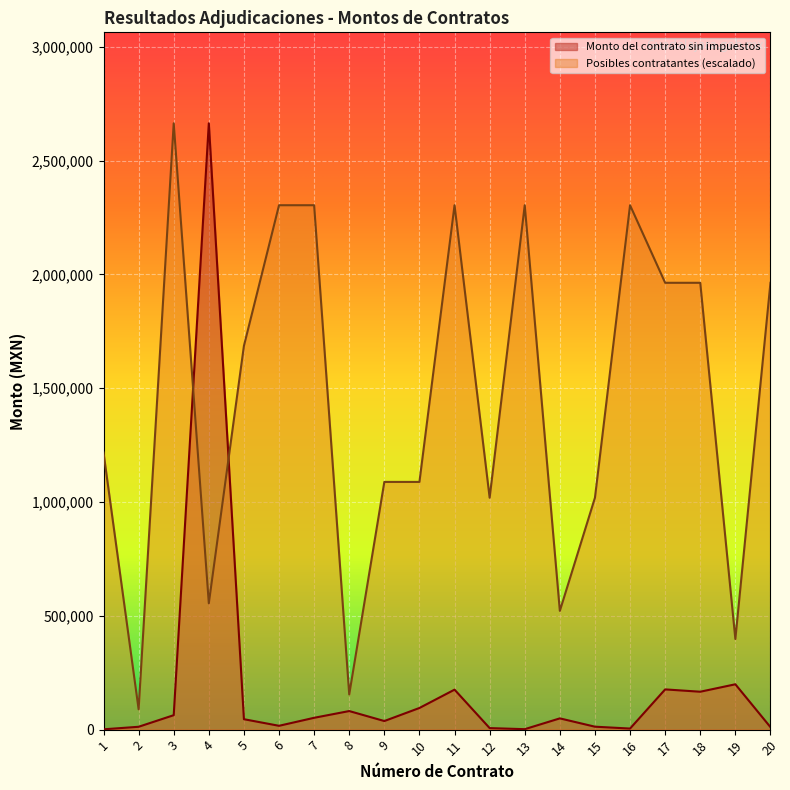

What is the value of the Posibles contratantes point at the 5th from the left?

1686222.8